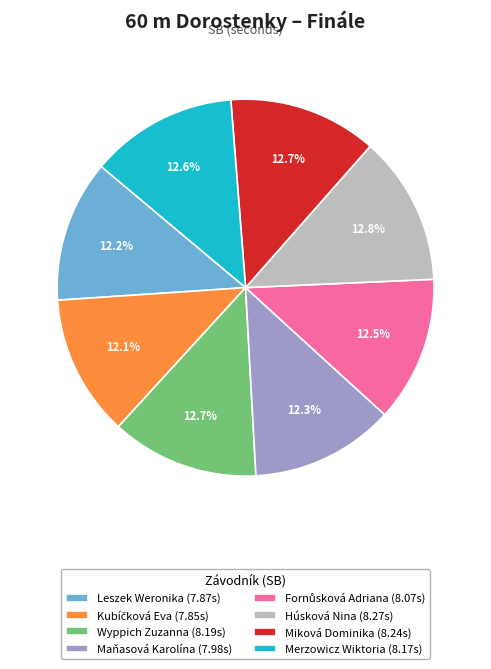

To the nearest percent, what percentage of the pie is Húsková Nina?

13%